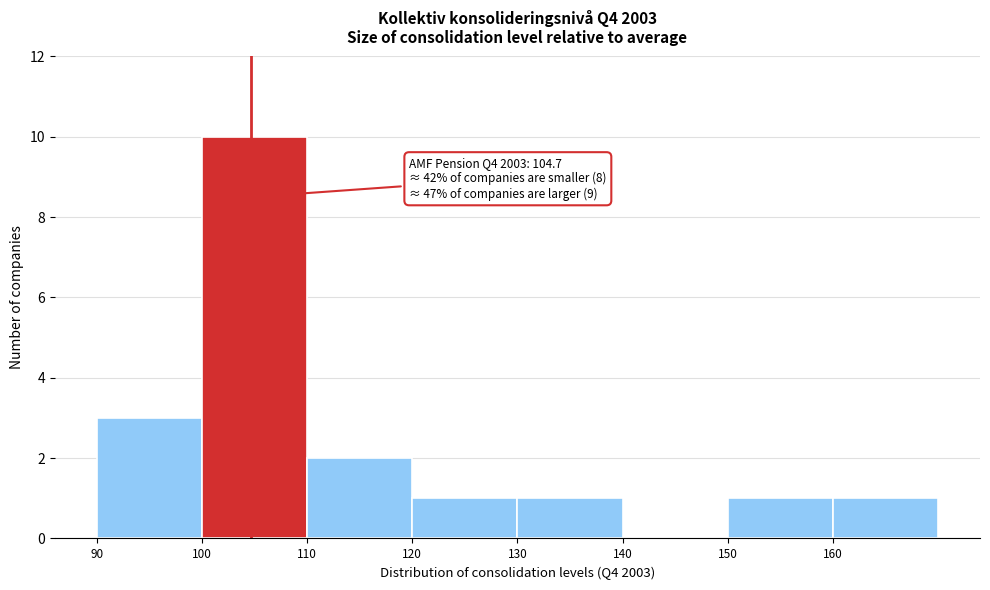

Which range on the x-axis has the tallest bar?

100 to 110